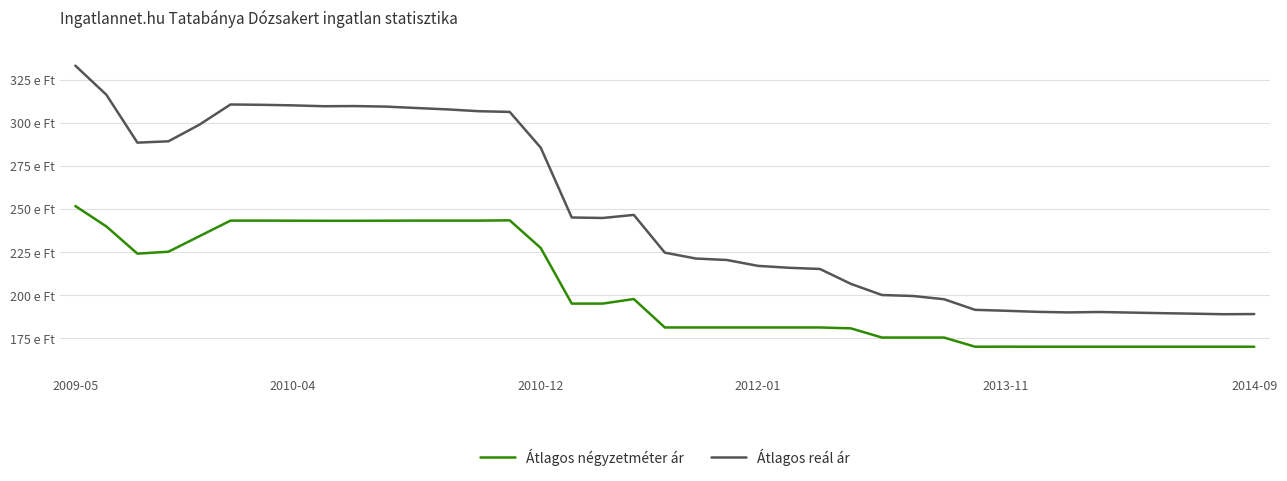

What are all the series names shown in the legend?

Átlagos négyzetméter ár, Átlagos reál ár